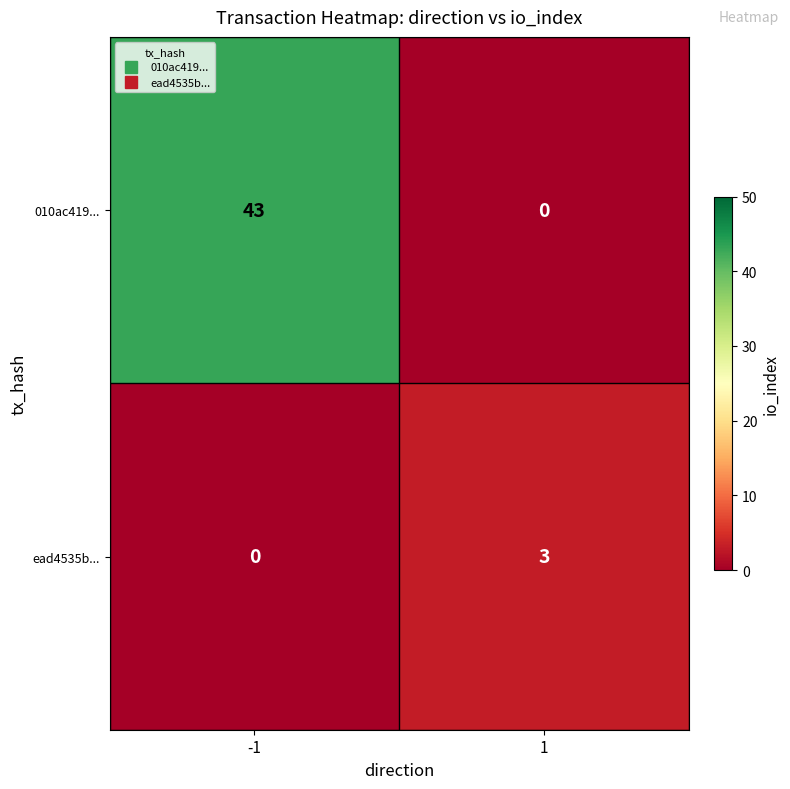

Rank the series by their maximum value, from highest to lowest.

010ac419..., ead4535b...